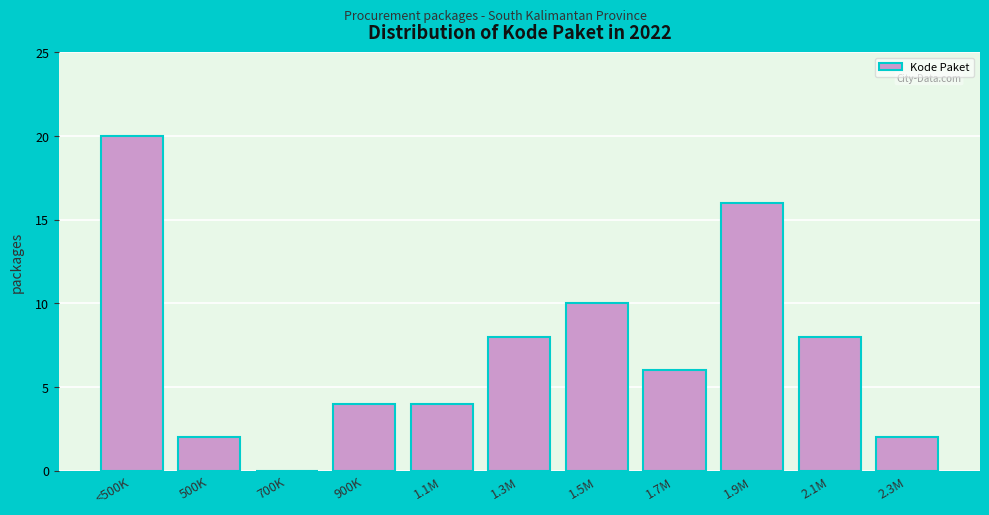

Reading left to right, transcribe all the data shown in this chart.

<500K=20	500K=2	700K=0	900K=4	1.1M=4	1.3M=8	1.5M=10	1.7M=6	1.9M=16	2.1M=8	2.3M=2